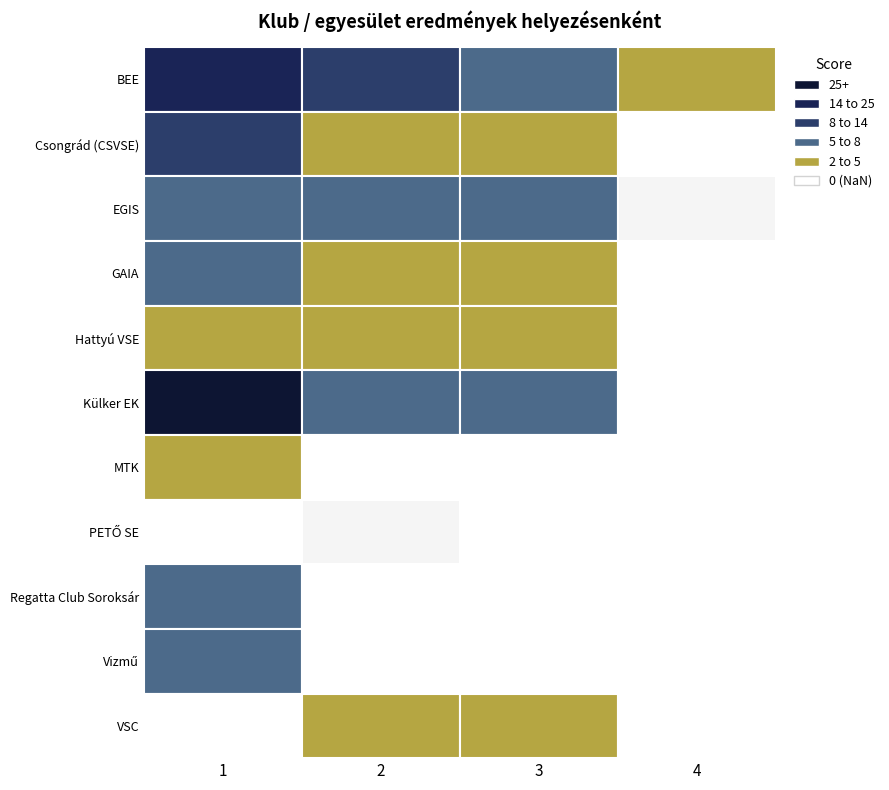

Rank the categories by Hattyú VSE value from lowest to highest.

3, 0, 1, 2